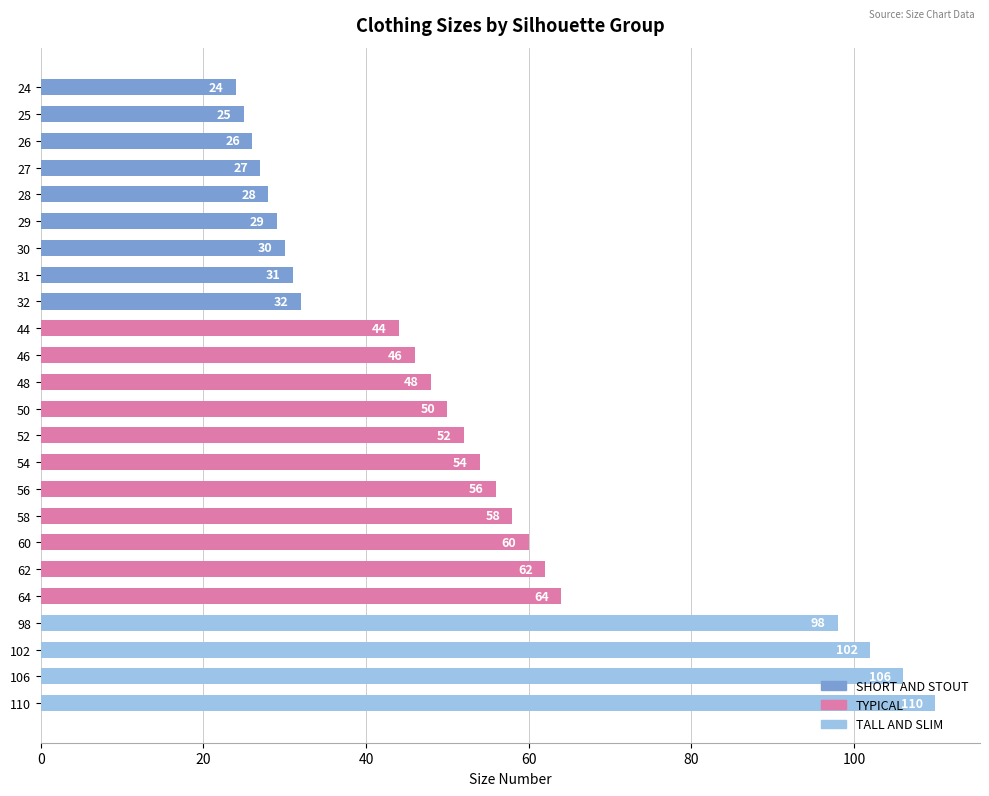

The chart shows a value of 7 at 27. True or false?

False